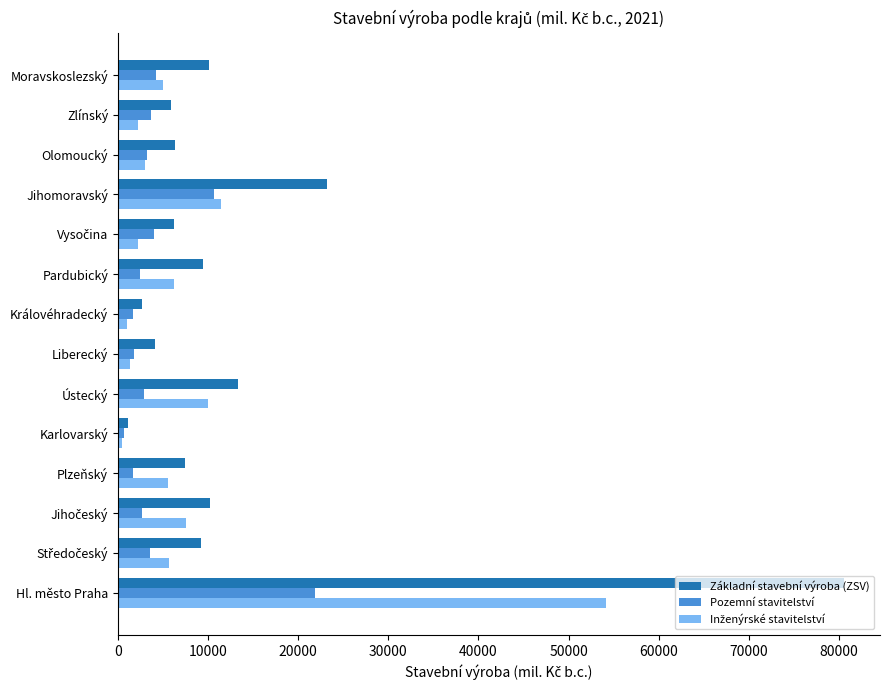

True or false: Základní stavební výroba (ZSV) has a value of 80523 at Hl. město Praha.

True